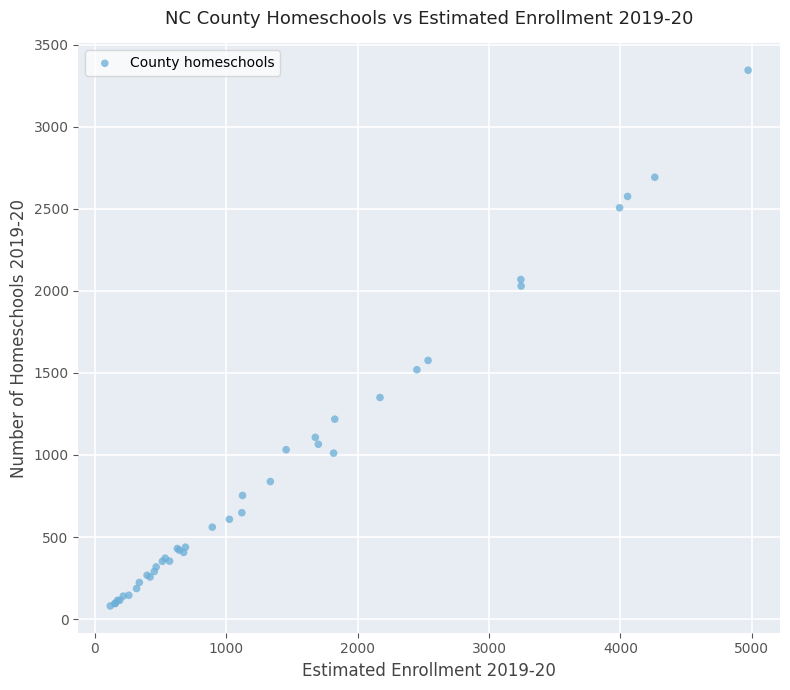

What Y value in the scatter plot is closest to 1712?

1576